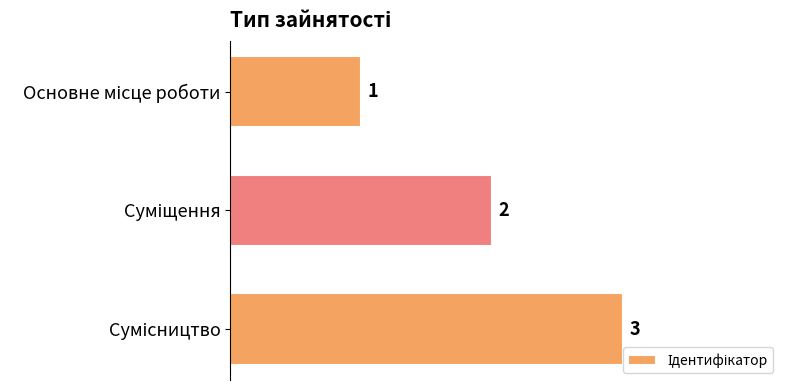

Count the values in the range 1 to 3.

3